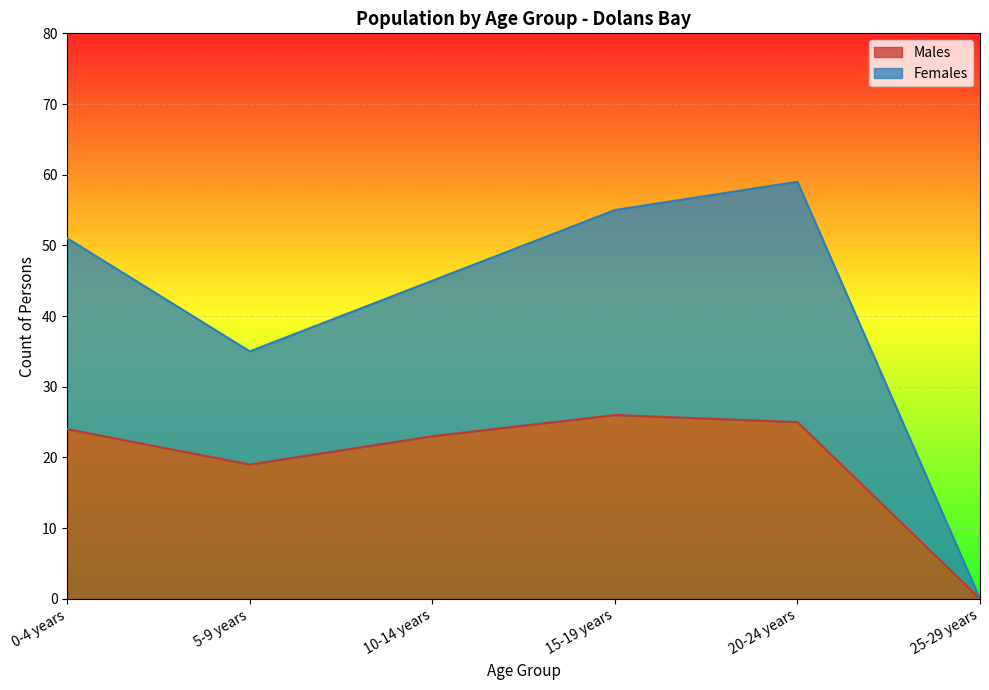

How many values in Females are above zero?

5